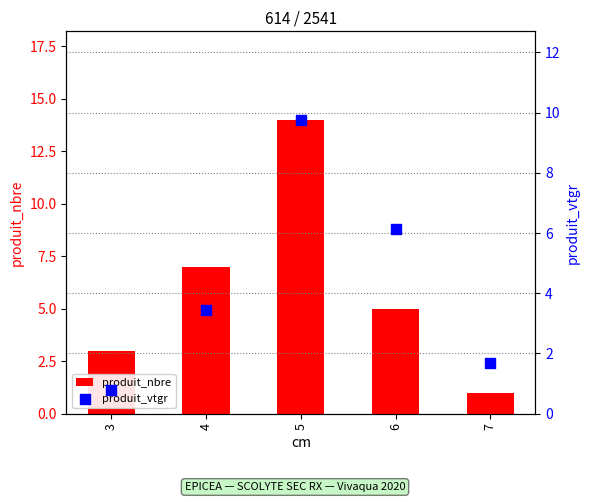

Which series contains the highest Y value?

produit_nbre